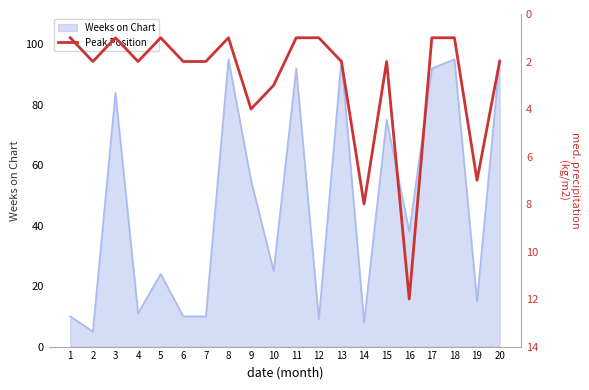

The value of Weeks on Chart at 15 is 36. True or false?

False